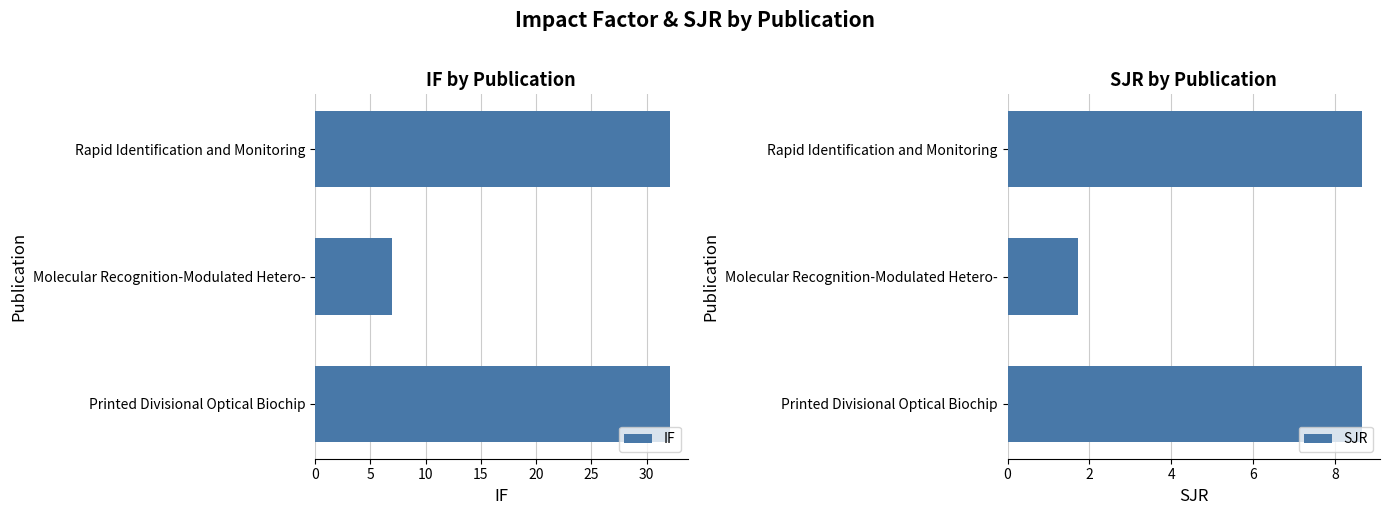

What is the approximate value of SJR at Rapid Identification and Monitoring?

8.7